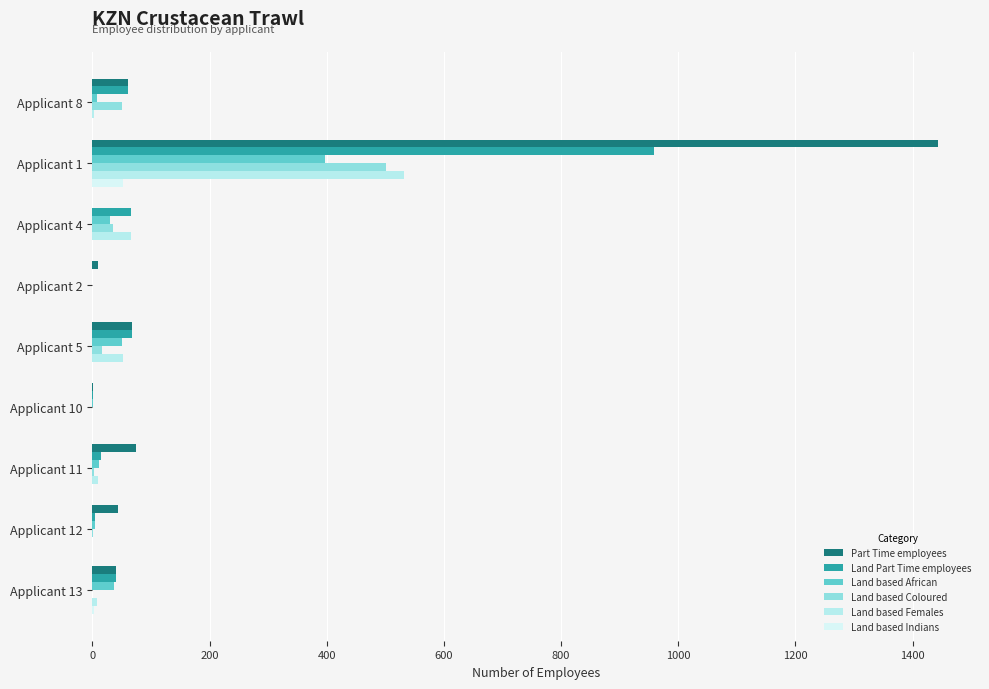

What is the difference between the maximum and minimum values in the Land based Females series?

532